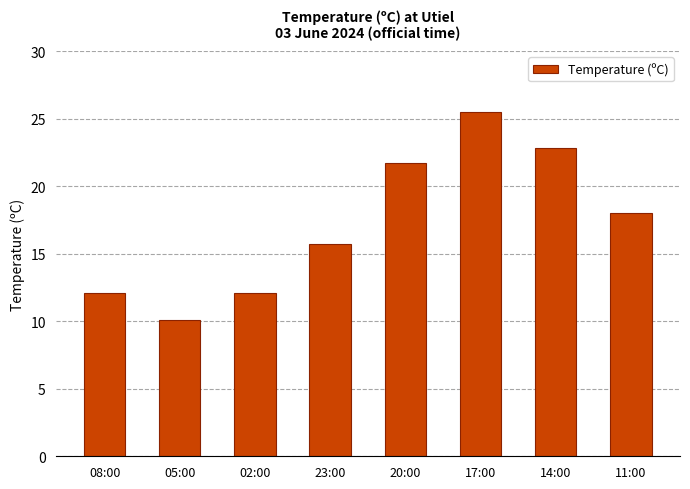

Reading left to right, list all the values displayed in this chart.

08:00=12.1	05:00=10.1	02:00=12.1	23:00=15.7	20:00=21.7	17:00=25.5	14:00=22.8	11:00=18.0